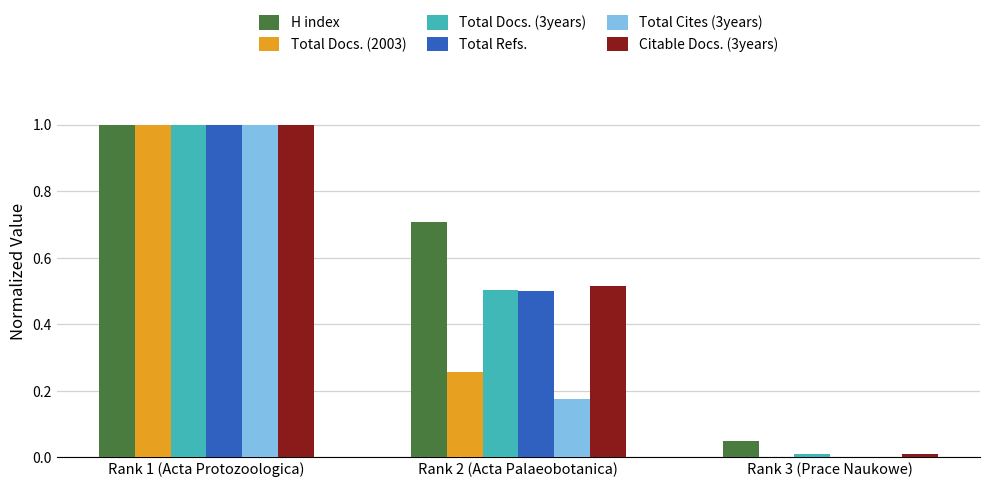

The value of Citable Docs. (3years) at Rank 2 (Acta Palaeobotanica) is 0.2. True or false?

False